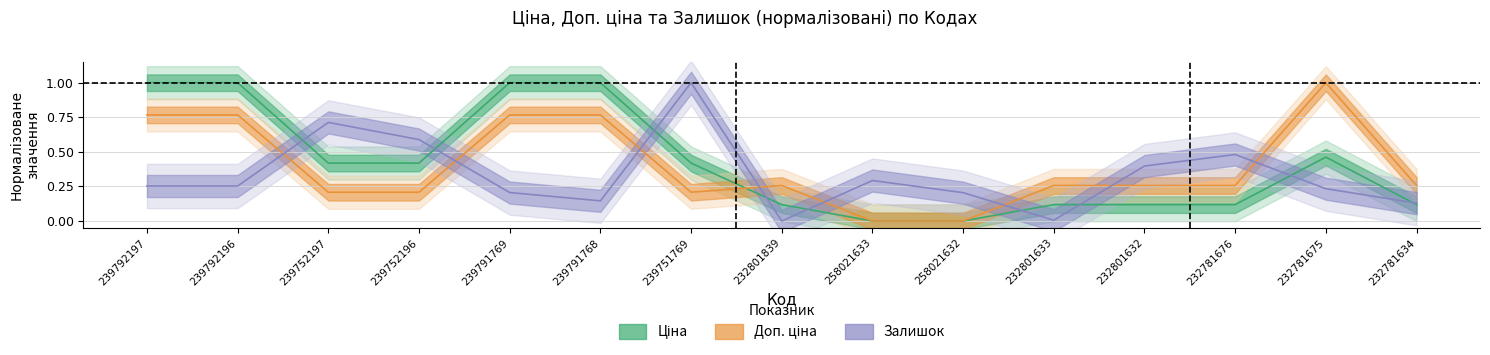

What are all the series names shown in the legend?

Ціна, Доп. ціна, Залишок